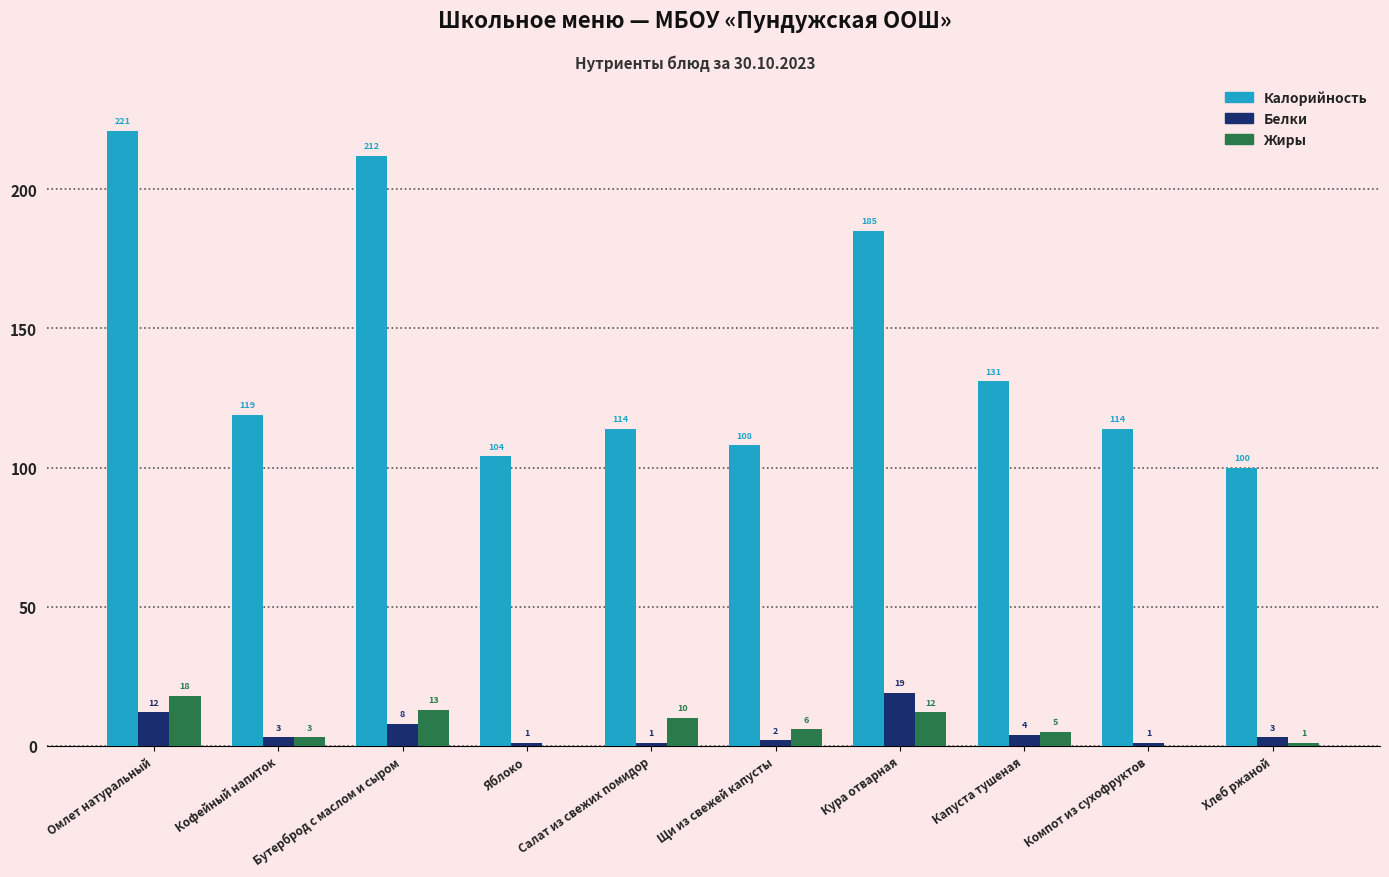

Reading left to right, list all the values displayed in this chart.

Калорийность: 221	119	212	104	114	108	185	131	114	100
Белки: 12	3	8	1	1	2	19	4	1	3
Жиры: 18	3	13	0	10	6	12	5	0	1